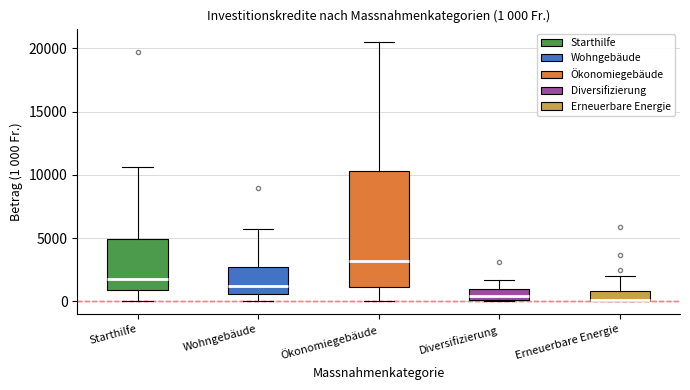

Which box is the tallest, from its lower edge to its upper edge?

Ökonomiegebäude